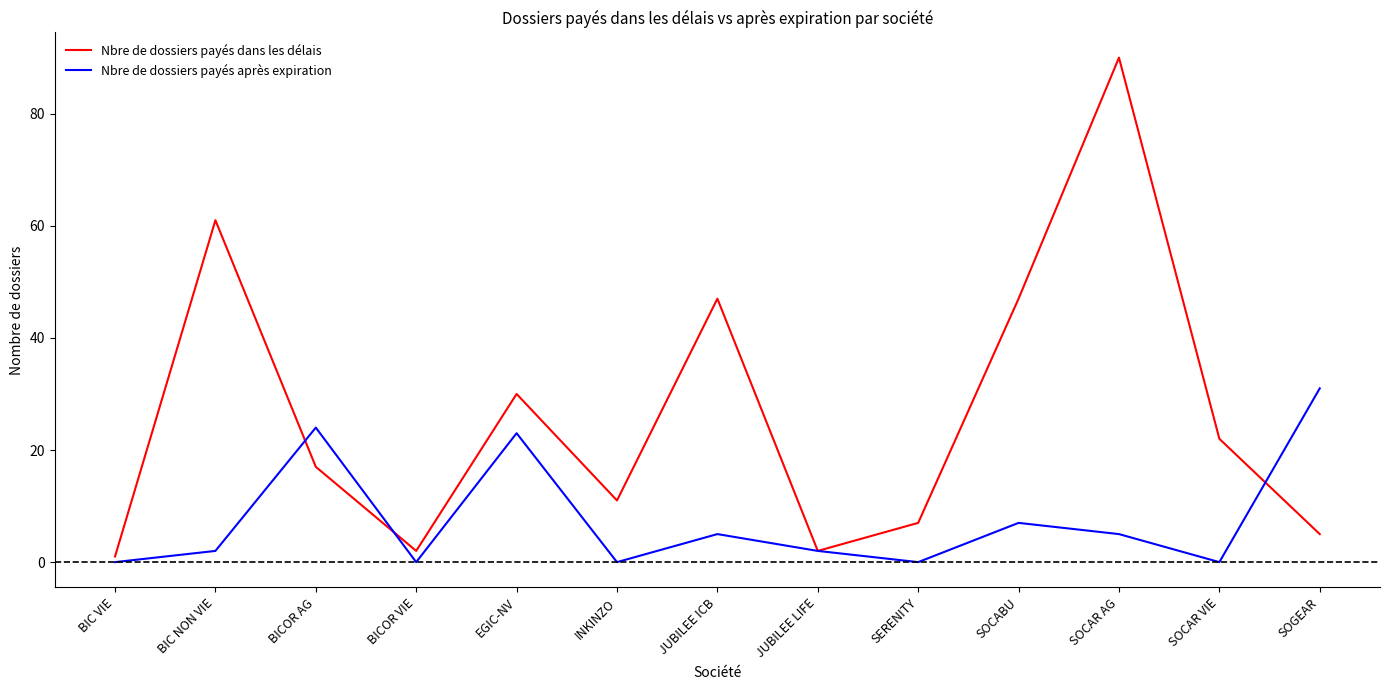

How many interior local peaks does the Nbre de dossiers payés dans les délais series have?

4